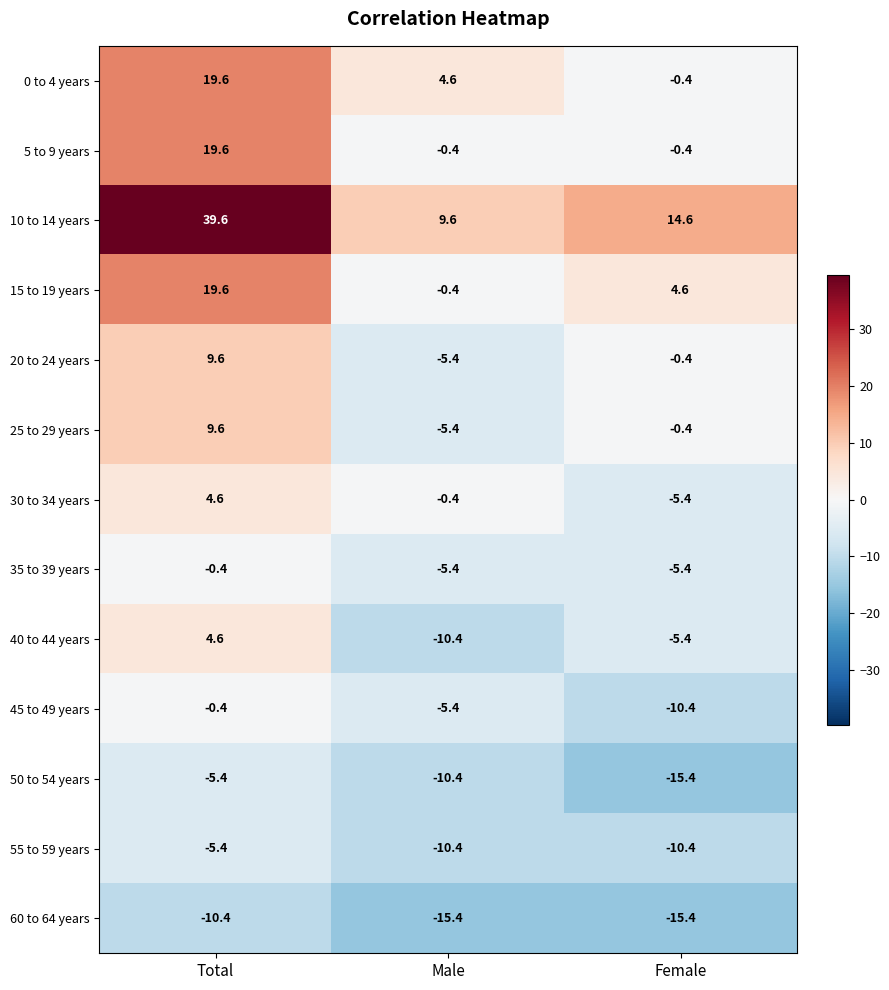

At which category is the sum across all series the highest?

Total